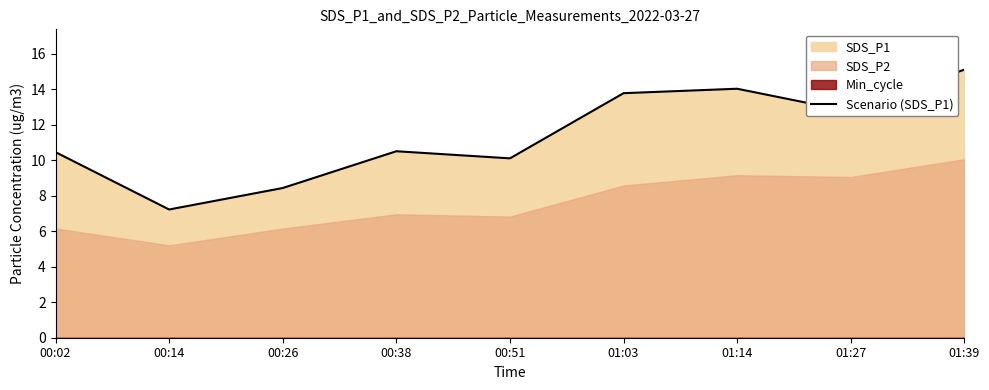

What is the value of the 2nd point from the left?

7.2